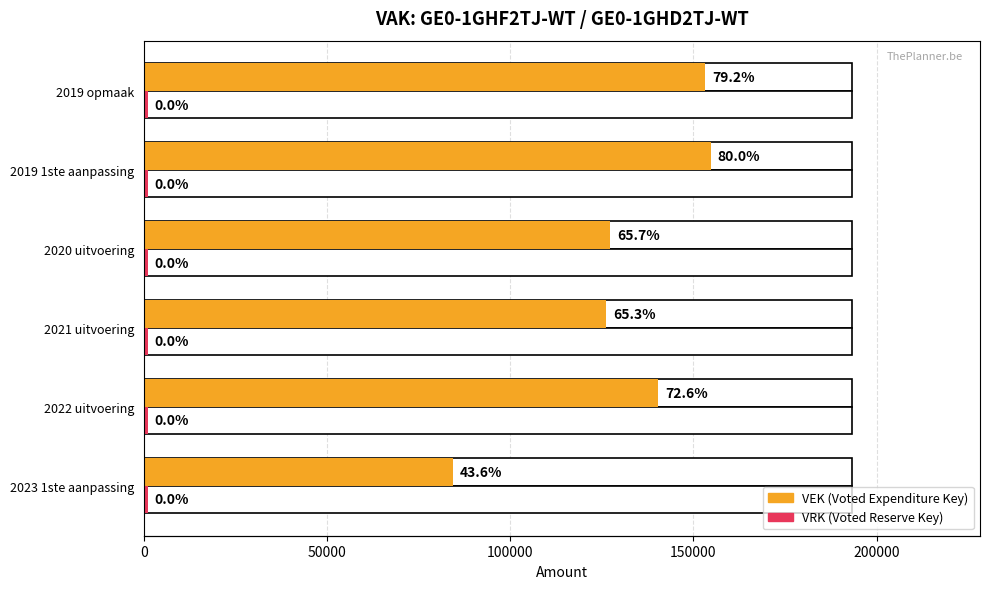

Rank the series at 100000 from highest to lowest value.

VEK, VRK